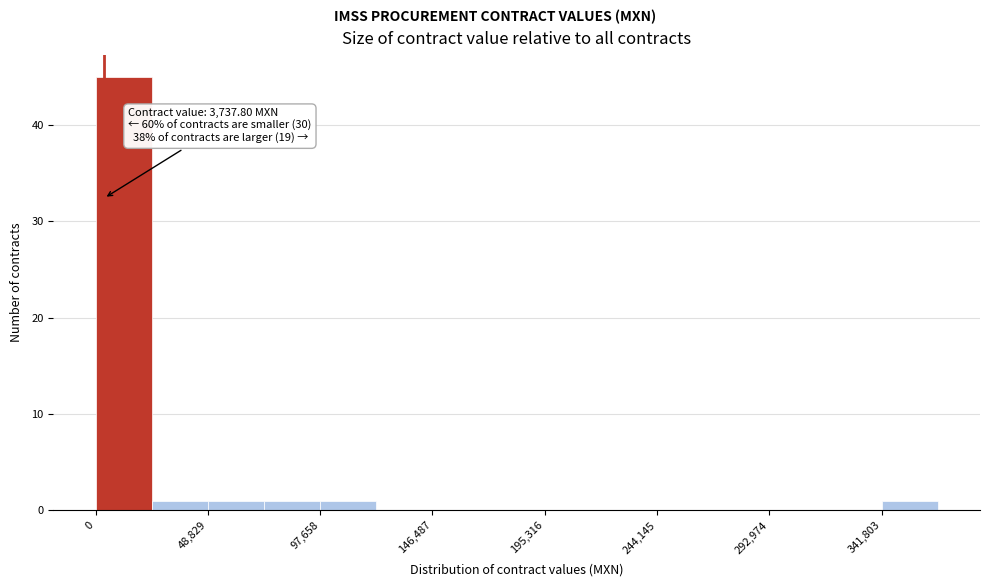

Which range on the x-axis has the tallest bar?

0 to 25000